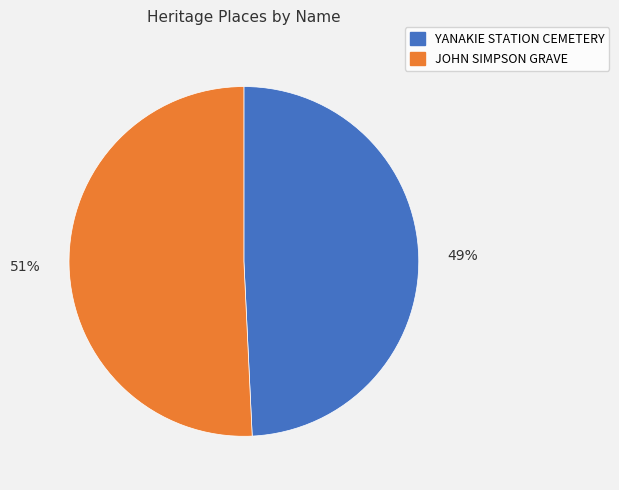

Rank the categories by value from highest to lowest.

JOHN SIMPSON GRAVE, YANAKIE STATION CEMETERY